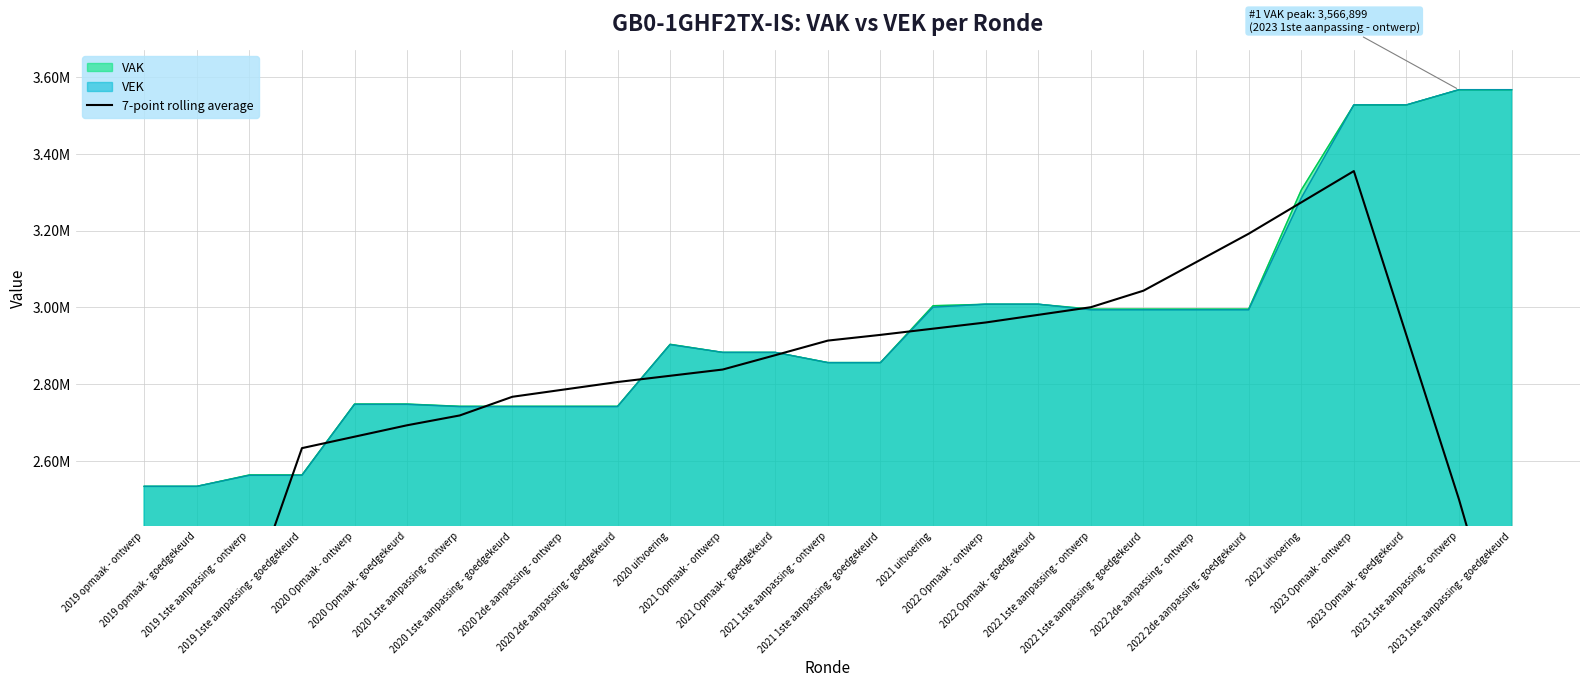

What is the label of the 19th point from the left?

2022 1ste aanpassing - ontwerp